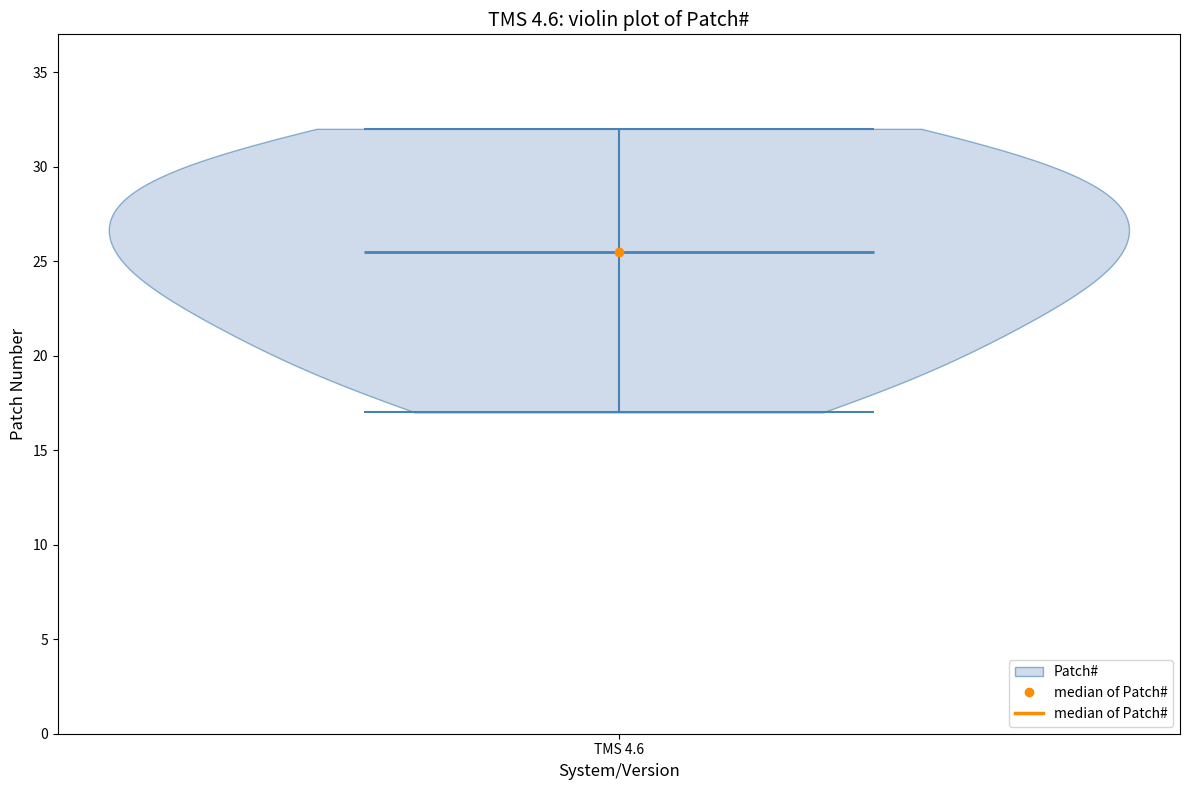

Read this violin plot against the y-axis: where its median line is, and the lowest and highest points the violin reaches. The values are not printed on the chart, so give them approximately, as read against the axis.

median line 25.5, lowest point 17.0, highest point 32.0